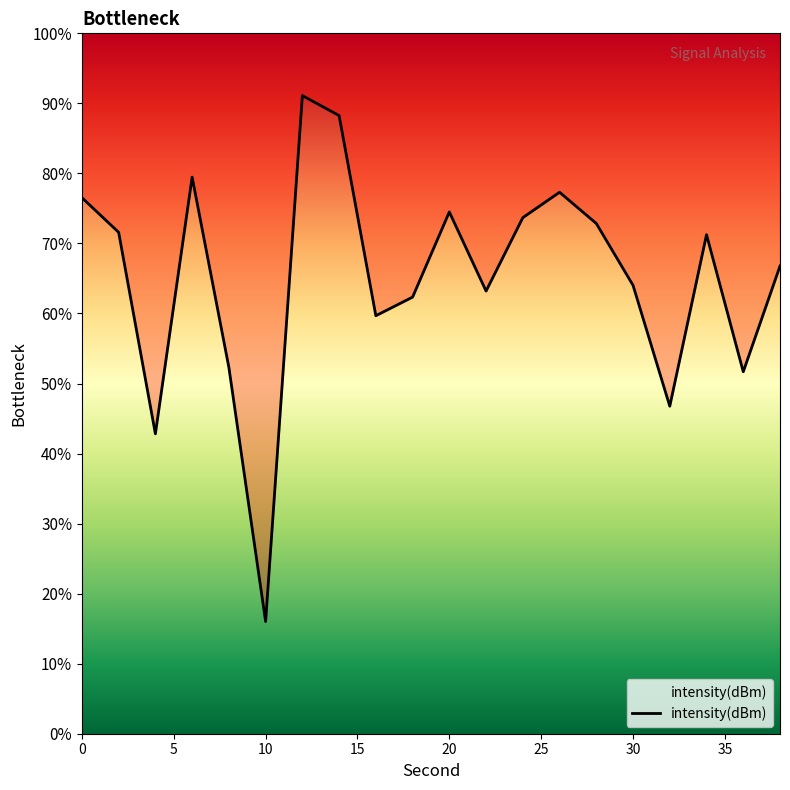

How many lines are shown in the chart?

1